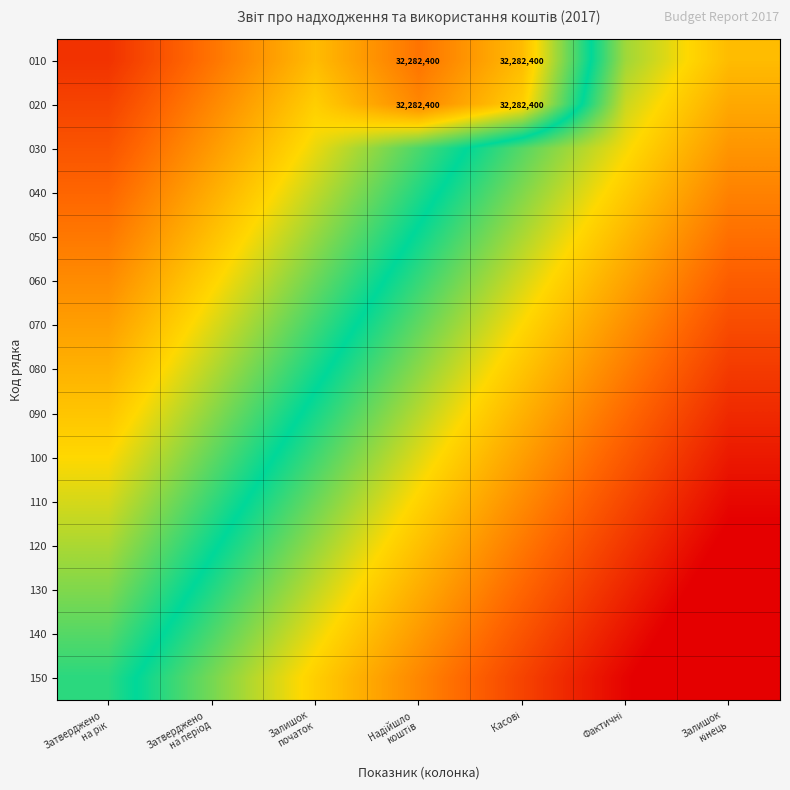

Which has a higher value, Затверджено
на період or Залишок
початок?

Затверджено
на період